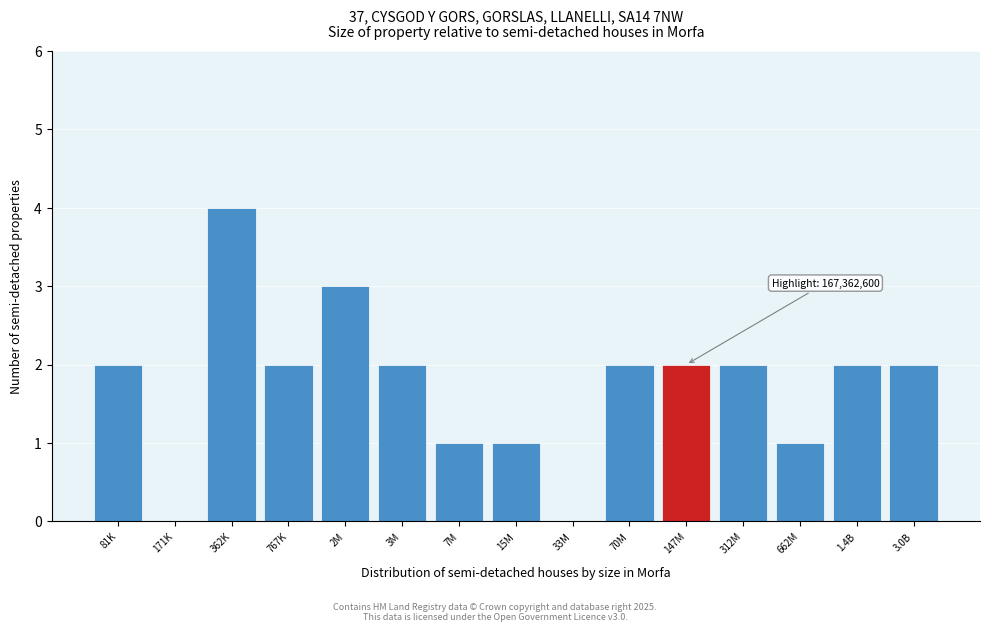

Reading left to right, extract all data points from this chart.

81K=2	171K=0	362K=4	767K=2	2M=3	3M=2	7M=1	15M=1	33M=0	70M=2	147M=2	312M=2	662M=1	1.4B=2	3.0B=2